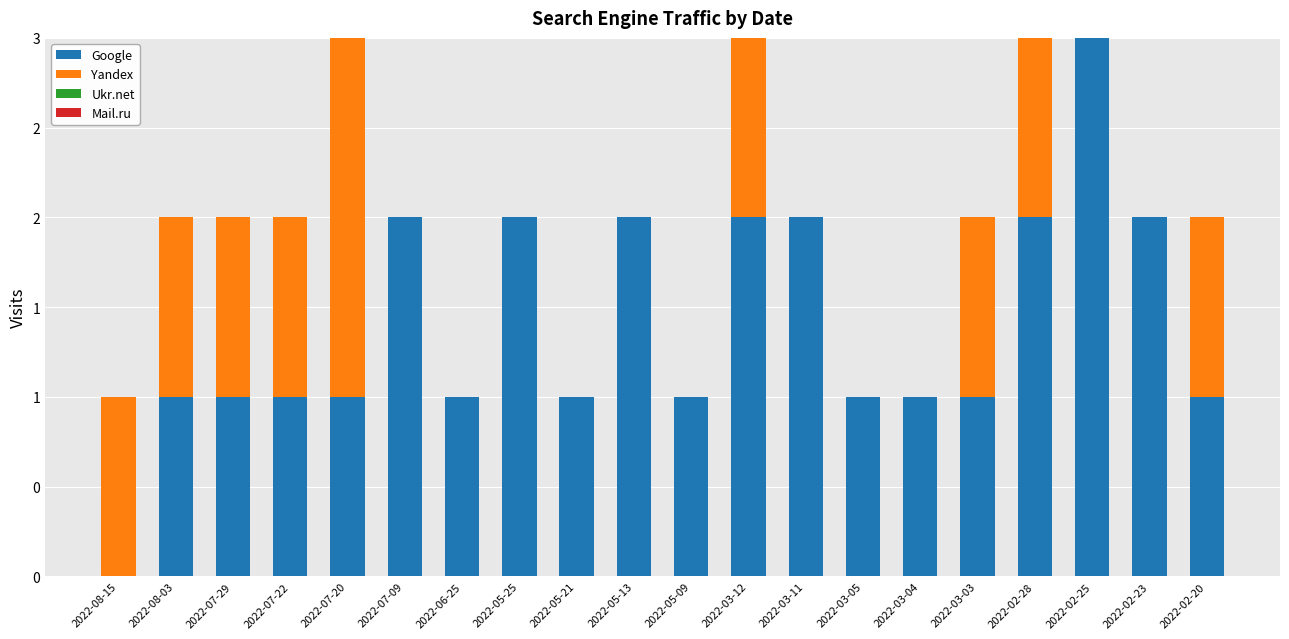

Does the chart contain stacked bars?

Yes